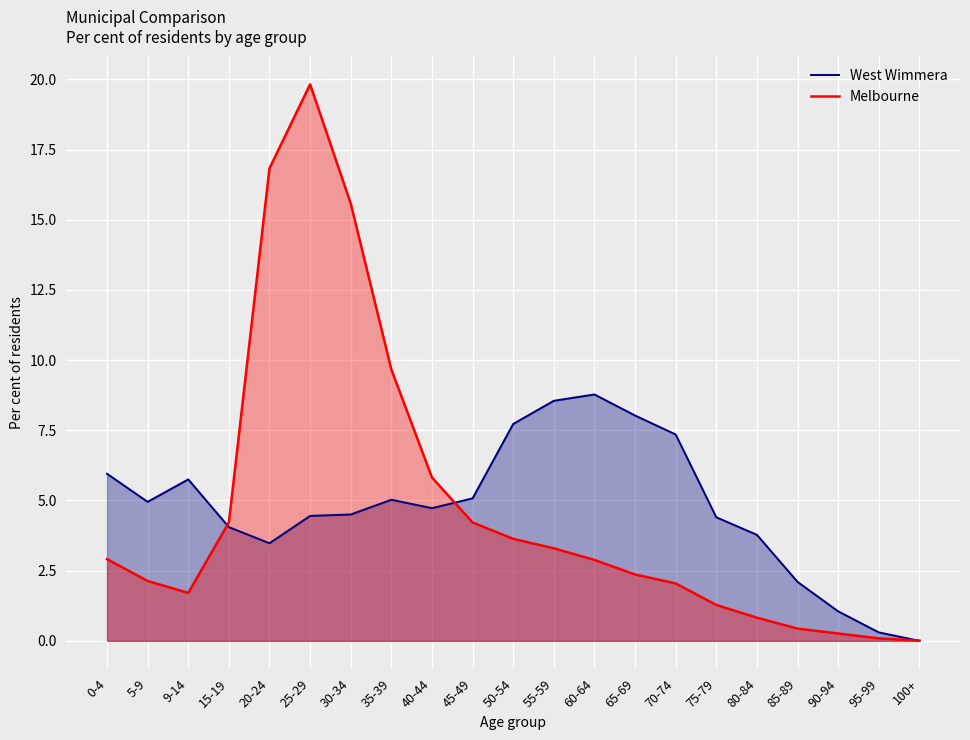

List the series in order of their peak value, lowest first.

West Wimmera, Melbourne